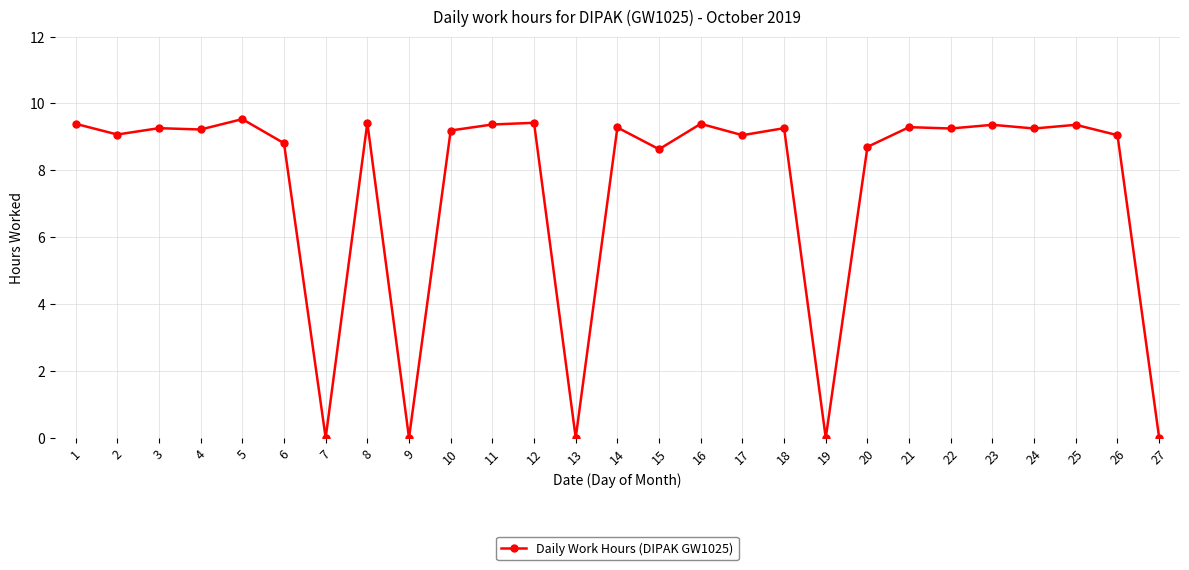

What is the maximum value shown in the chart?

9.5